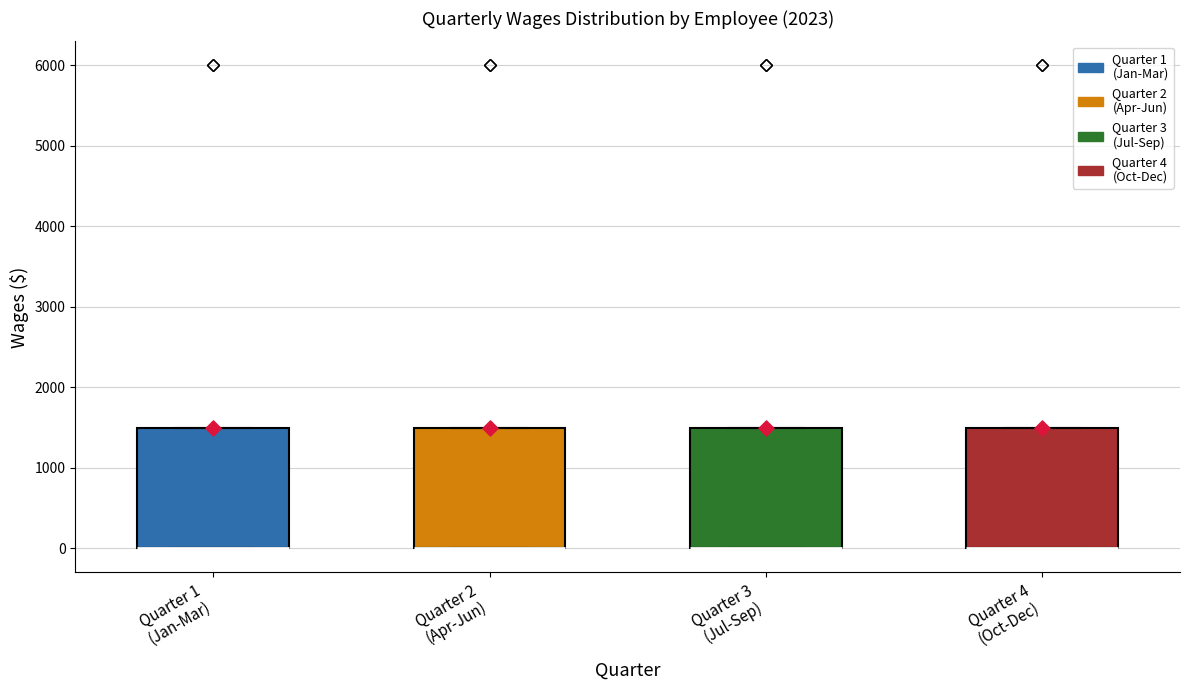

Where is the upper edge of the box for Quarter 1 (Jan-Mar) on the y-axis? The values are not printed on the chart, so give them approximately, as read against the axis.

1500